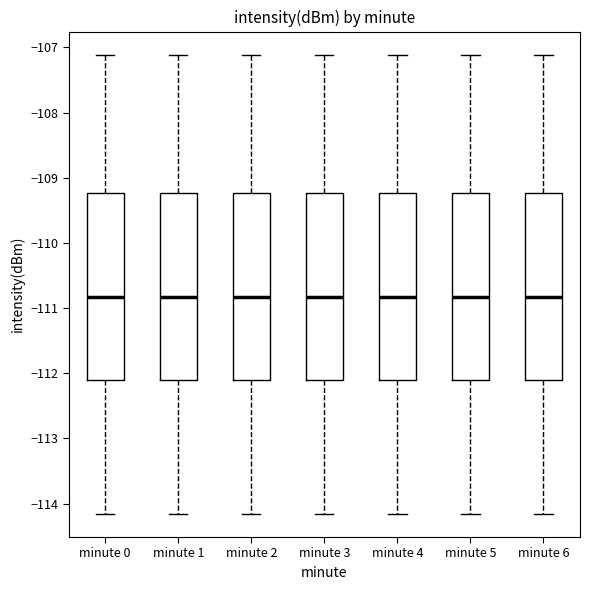

Reading left to right, read every box against the y-axis: the position of its median line, the range the box covers, and the ends of its whiskers. The values are not printed on the chart, so give them approximately, as read against the axis.

minute 0: median -110.8, box -112.1 to -109.2, whiskers -114.2 to -107.1
minute 1: median -110.8, box -112.1 to -109.2, whiskers -114.2 to -107.1
minute 2: median -110.8, box -112.1 to -109.2, whiskers -114.2 to -107.1
minute 3: median -110.8, box -112.1 to -109.2, whiskers -114.2 to -107.1
minute 4: median -110.8, box -112.1 to -109.2, whiskers -114.2 to -107.1
minute 5: median -110.8, box -112.1 to -109.2, whiskers -114.2 to -107.1
minute 6: median -110.8, box -112.1 to -109.2, whiskers -114.2 to -107.1